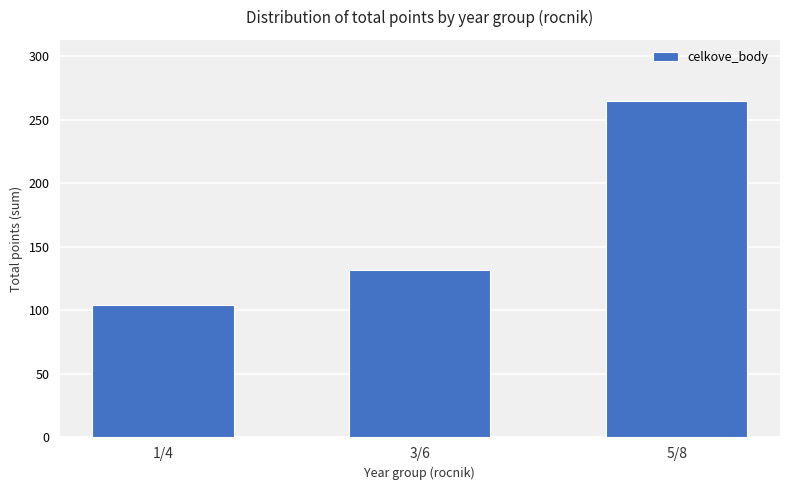

Reading left to right, list all the values displayed in this chart.

104	132	265